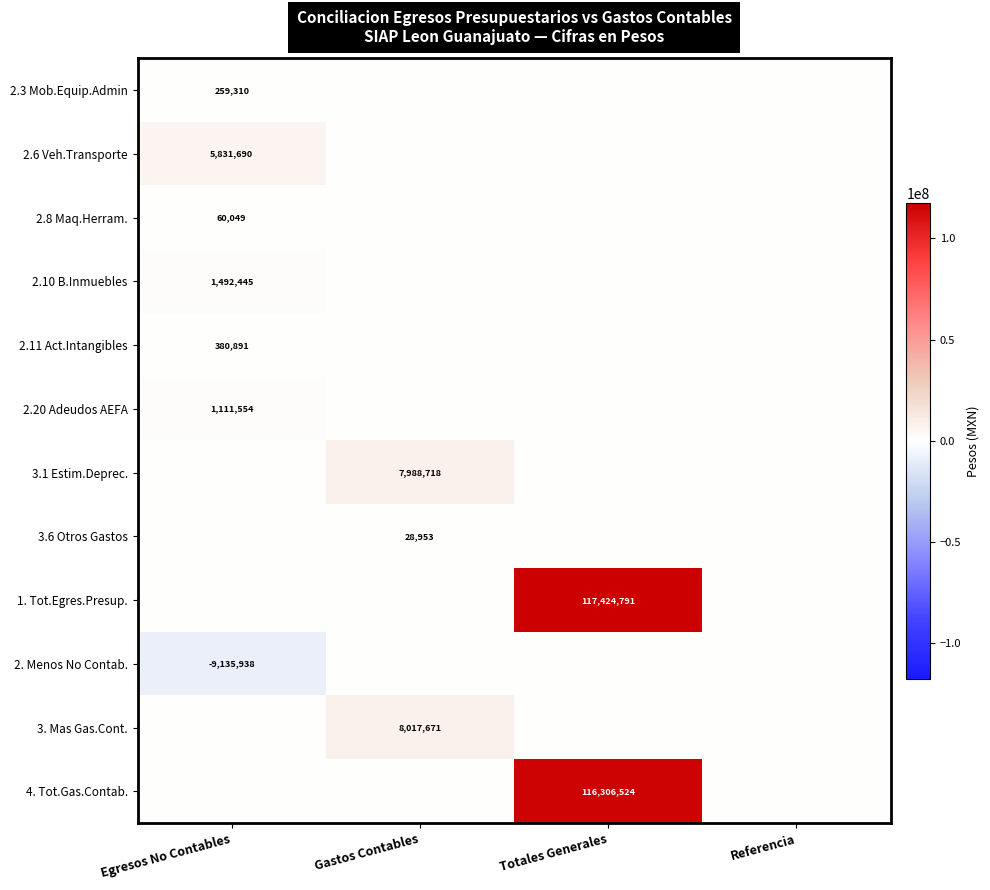

How many data points does each series have?

4